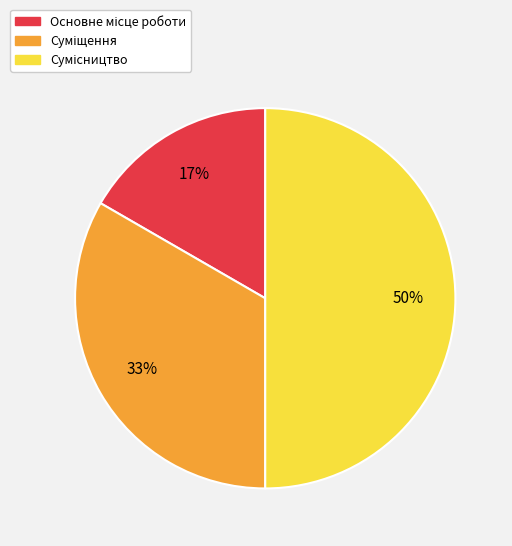

To the nearest percent, what is the difference between the largest and smallest slice percentages?

33%